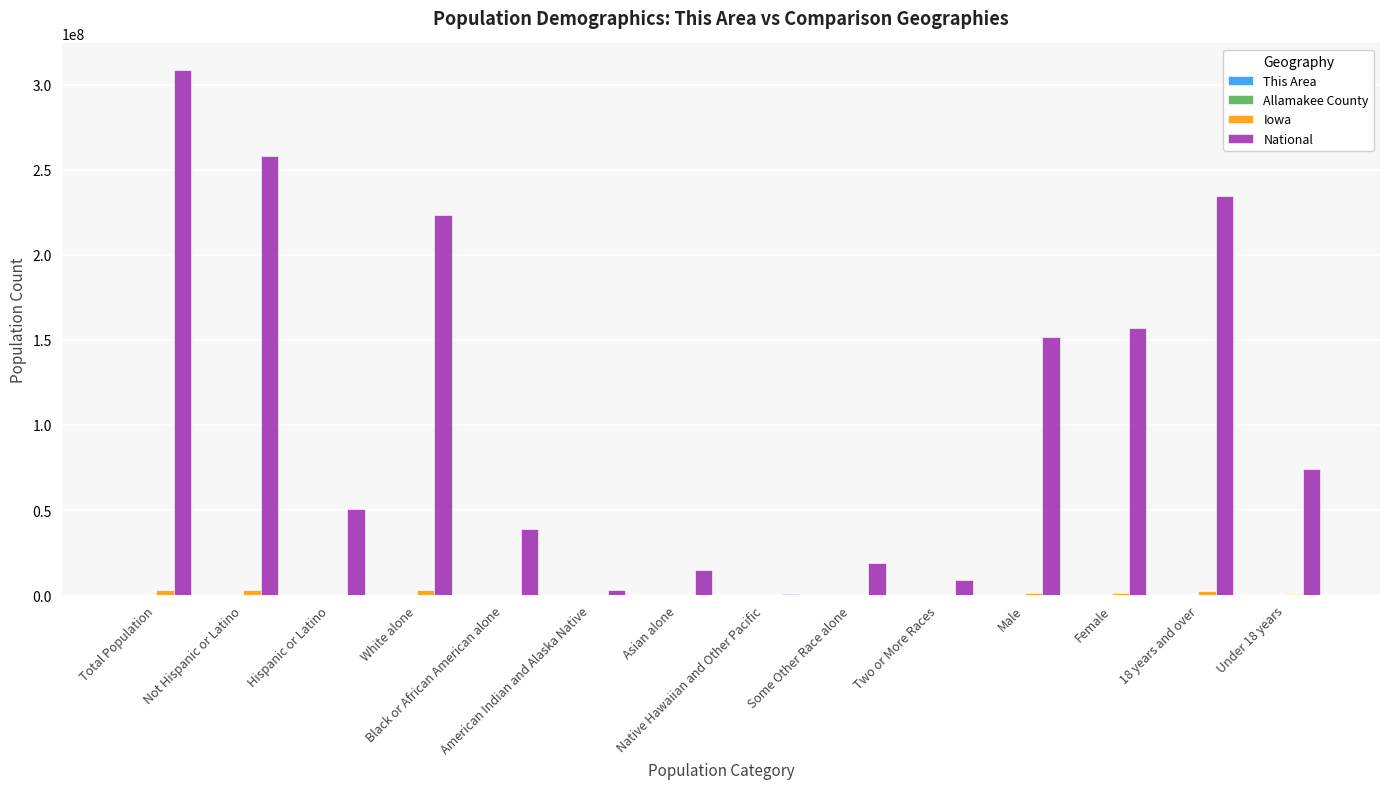

What is the greatest value displayed?

308745538